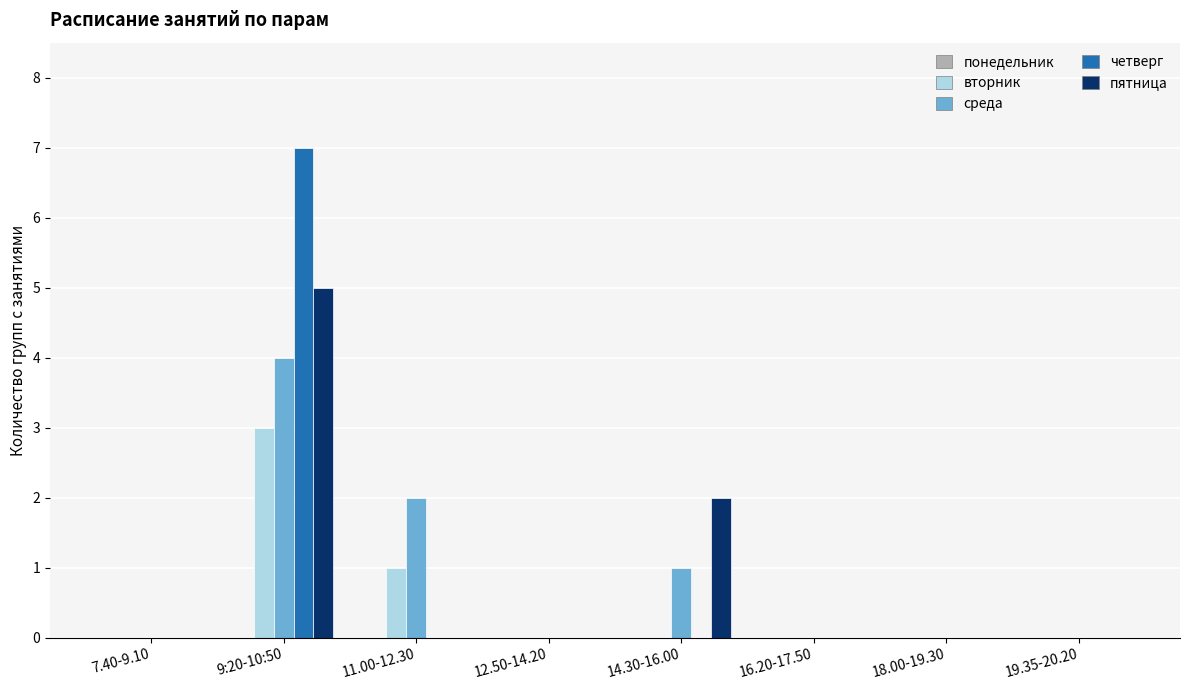

Which series has the largest range (max minus min)?

четверг